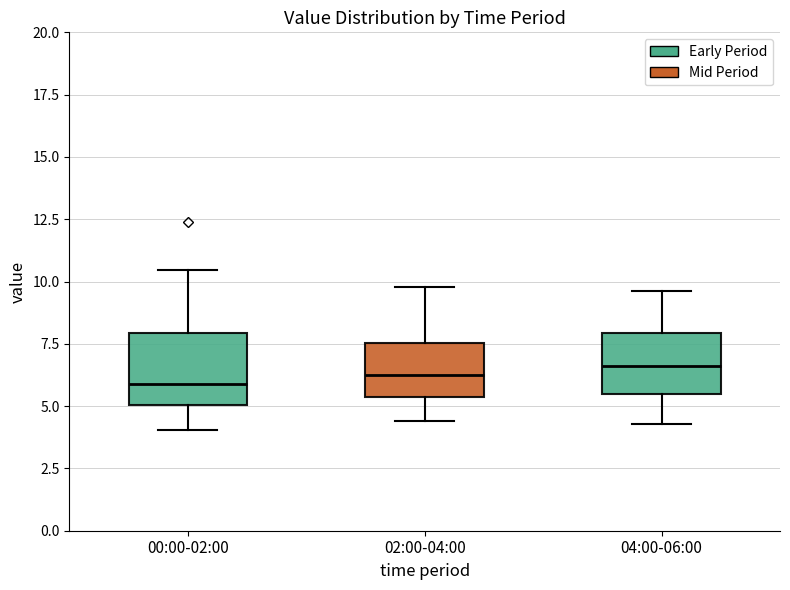

Reading left to right, read every box against the y-axis: the position of its median line, the range the box covers, and the ends of its whiskers. The values are not printed on the chart, so give them approximately, as read against the axis.

00:00-02:00: median 6.0, box 5.0 to 8.0, whiskers 4.0 to 10.5
02:00-04:00: median 6.5, box 5.5 to 7.5, whiskers 4.5 to 10.0
04:00-06:00: median 6.5, box 5.5 to 8.0, whiskers 4.5 to 9.5